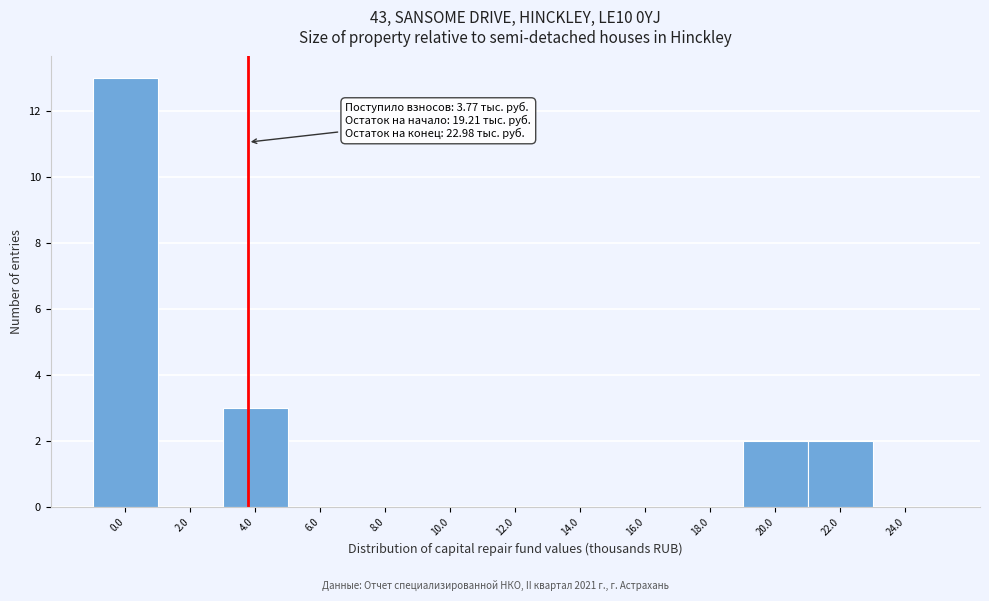

Over which range of the x-axis is the bar tallest?

-1 to 1